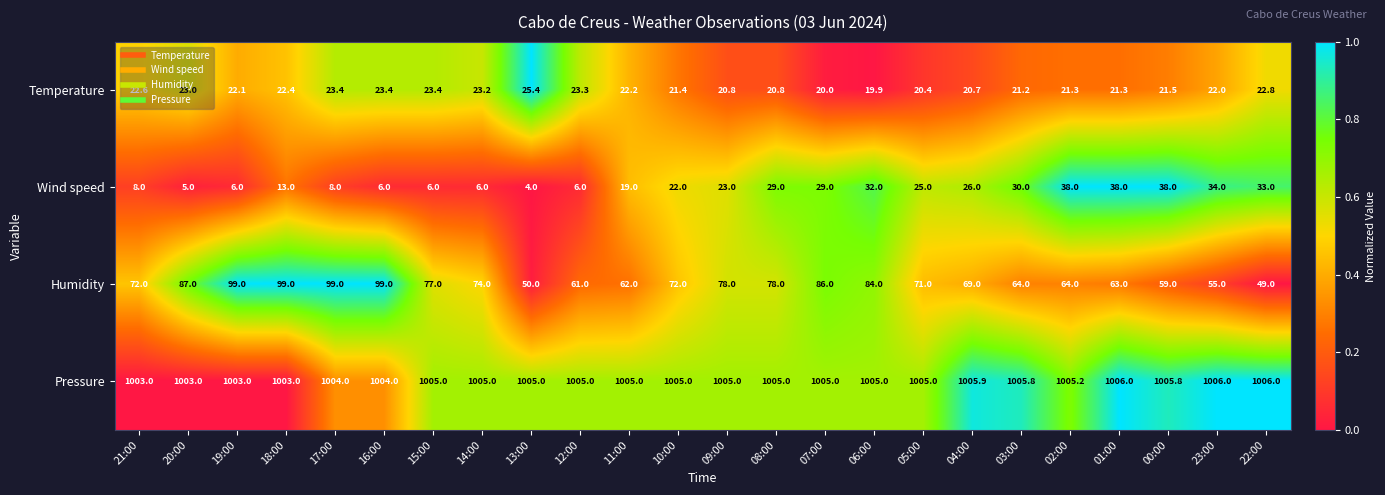

What is the total value across all series at 18:00?

1137.4